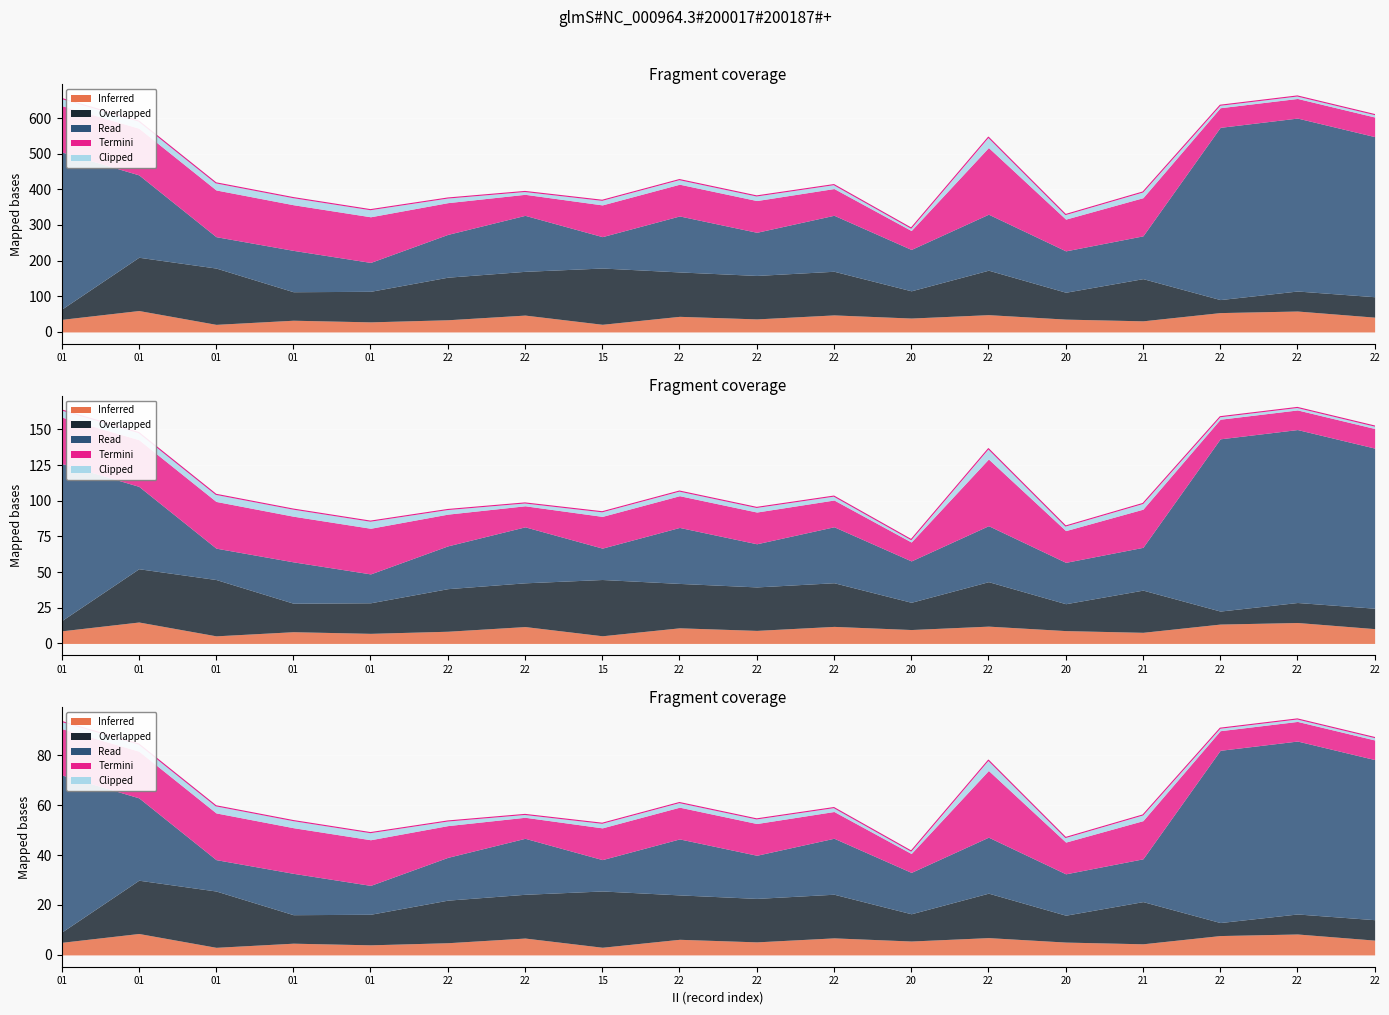

What is the change in value from 01 to 20?

-42.9